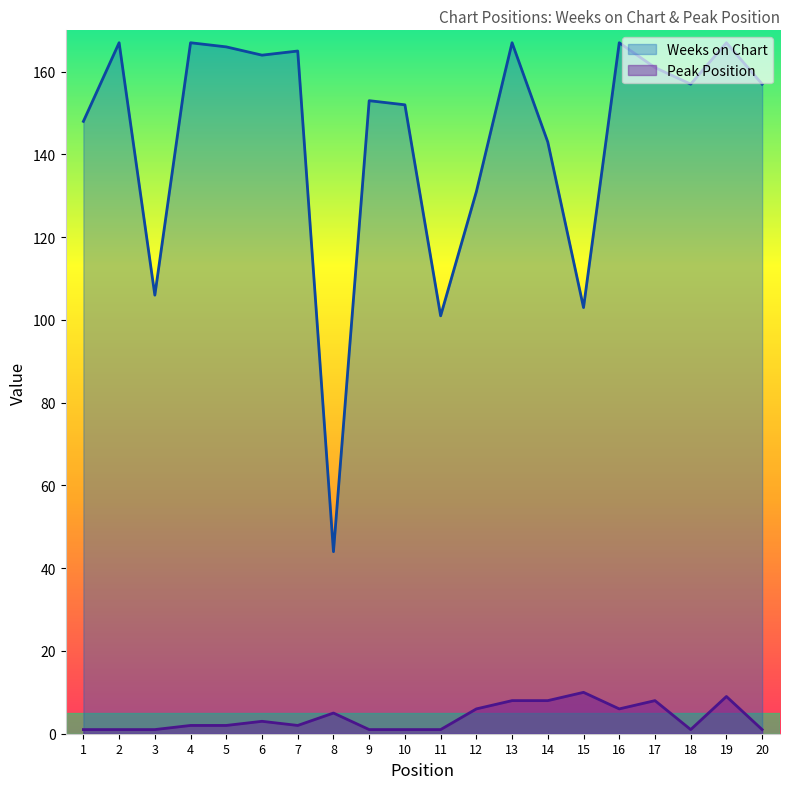

How many values in the Weeks on Chart series exceed 157?

9